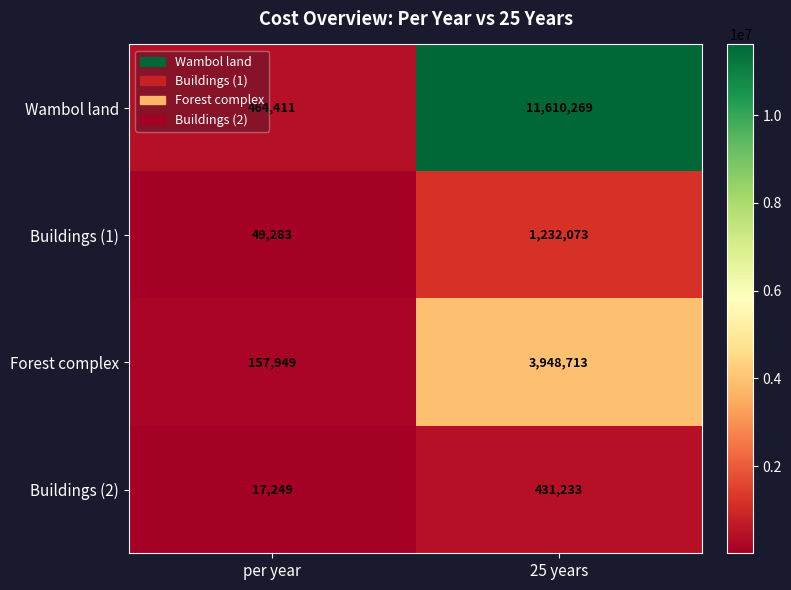

Count the number of categories in the chart.

2